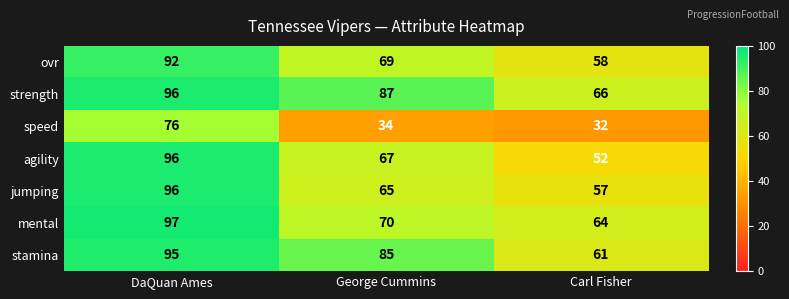

What is the maximum value for jumping?

96